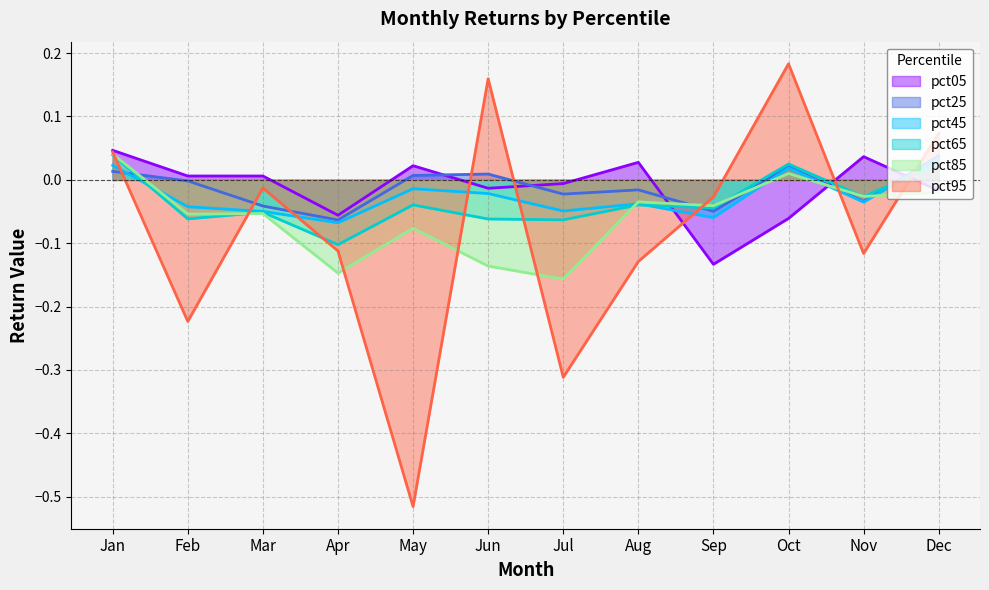

How many values in the pct65 series exceed 0?

3